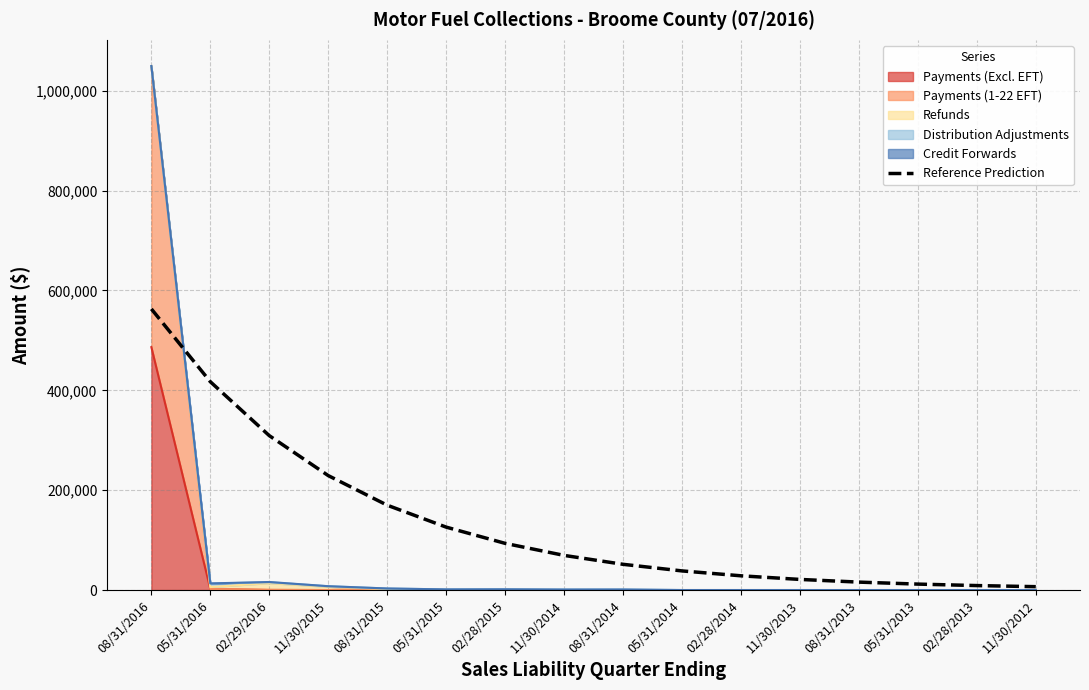

What is the greatest value displayed?

562956.5